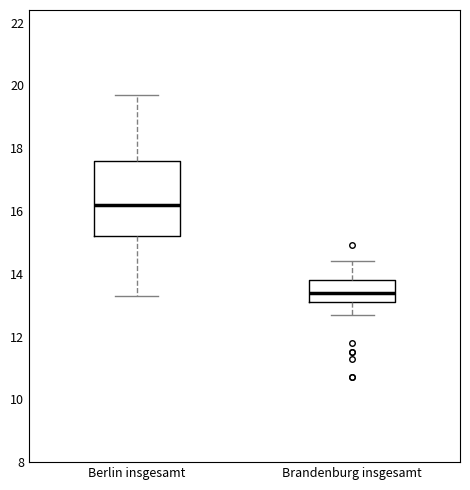

Reading left to right, transcribe this box plot: for each box, give where its median line is, the range the box spans, and where its two whiskers end, as read against the y-axis. The values are not printed on the chart, so give them approximately, as read against the axis.

Berlin insgesamt: median 16.2, box 15.2 to 17.6, whiskers 13.4 to 19.8
Brandenburg insgesamt: median 13.4, box 13.2 to 13.8, whiskers 12.8 to 14.4